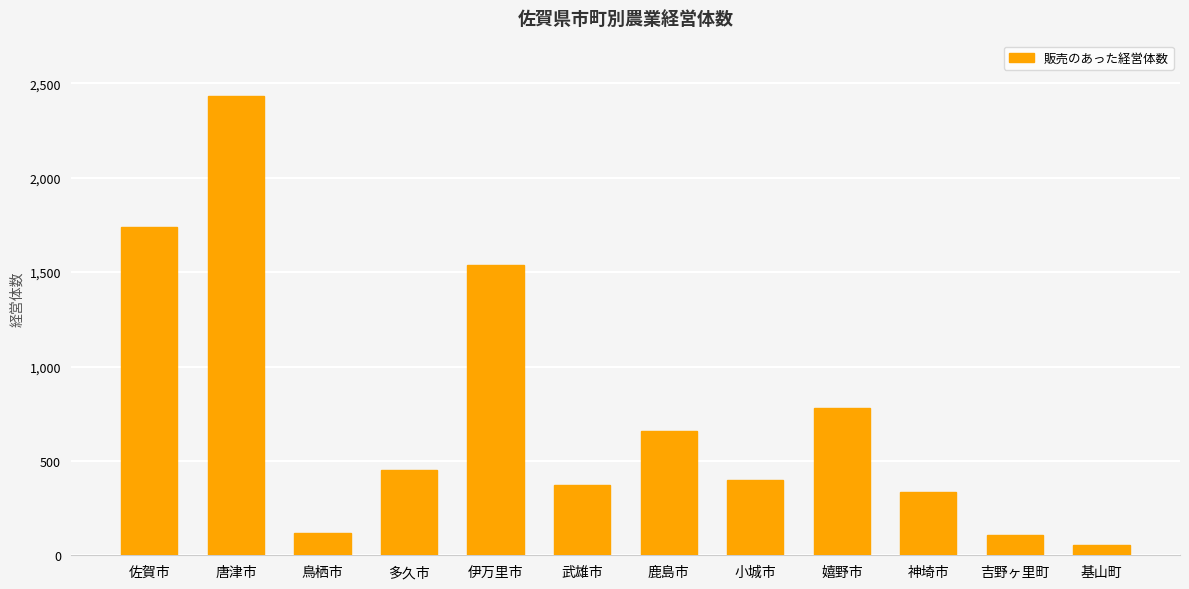

The chart shows a value of 2434 at 唐津市. True or false?

True